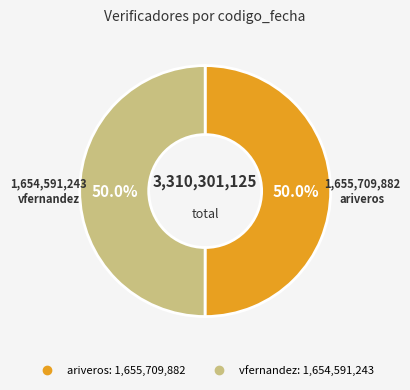

How much of the chart is everything except ariveros?

50.0%